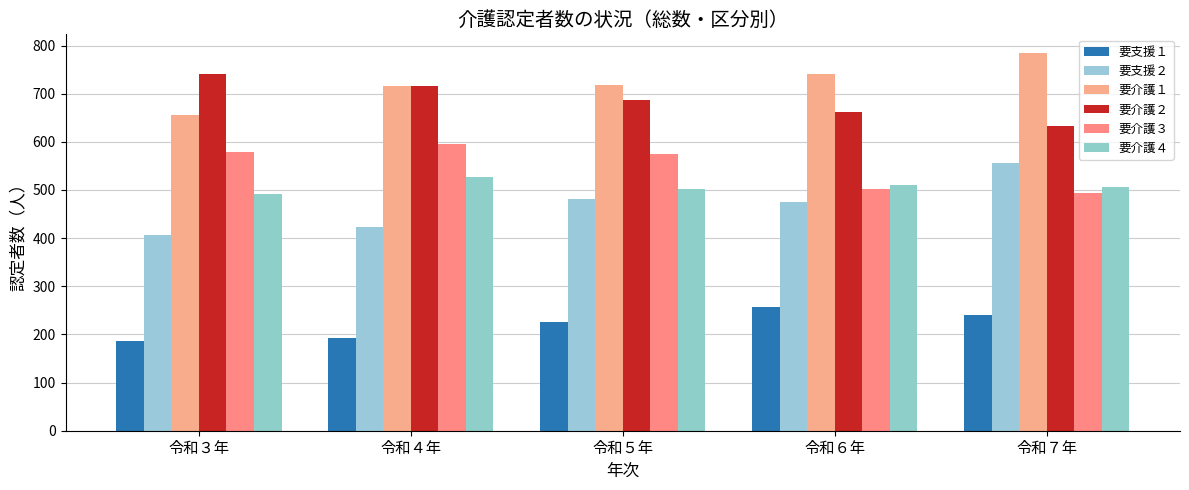

Between 令和５年 and 令和６年, which series saw the biggest shift?

要介護３